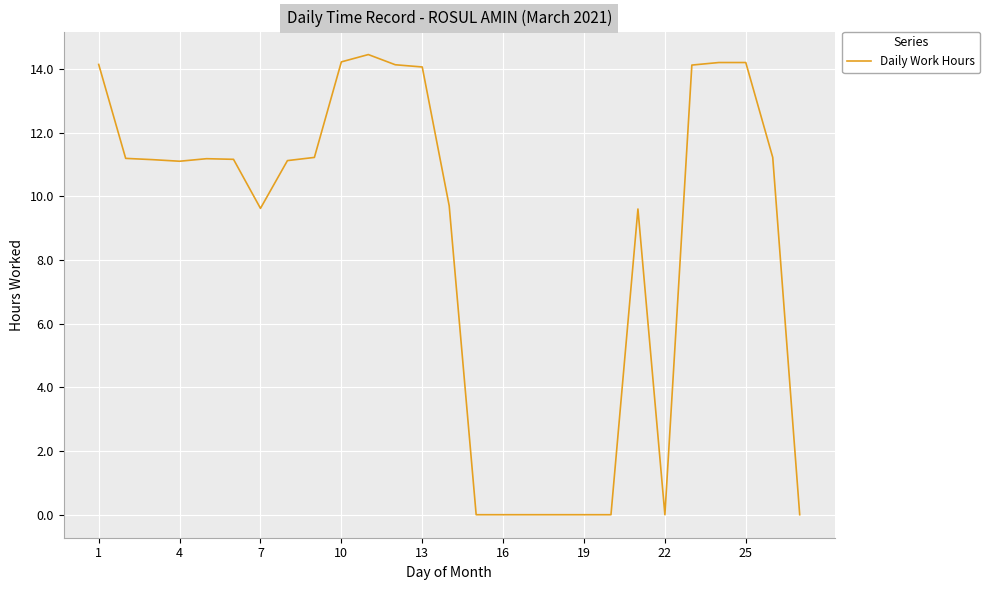

Is this an area chart (filled region under the line)?

No